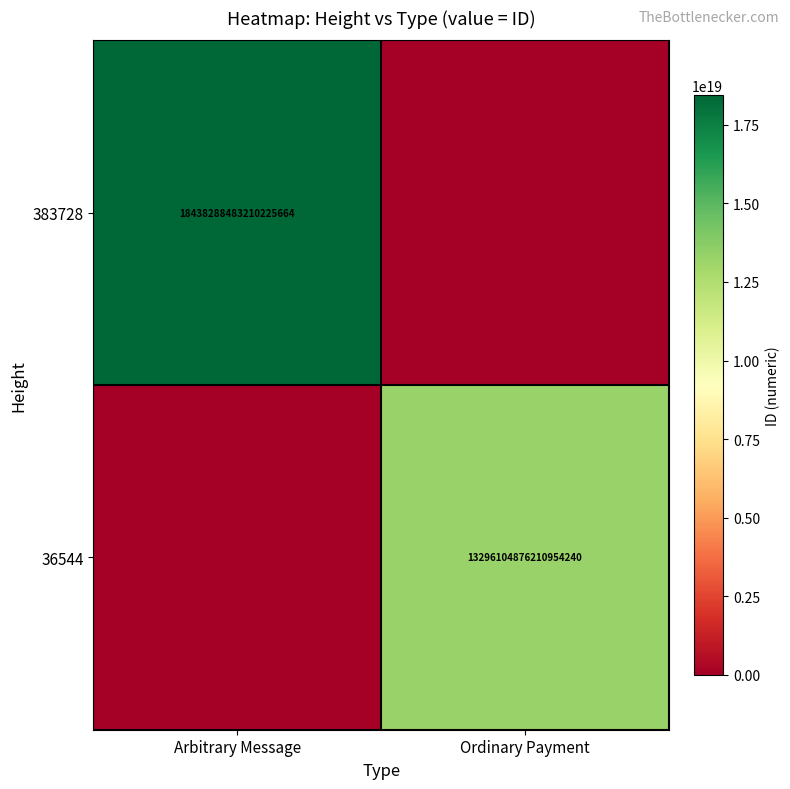

Is the value of 36544 at Ordinary Payment greater than the value of 383728 at Arbitrary Message?

No